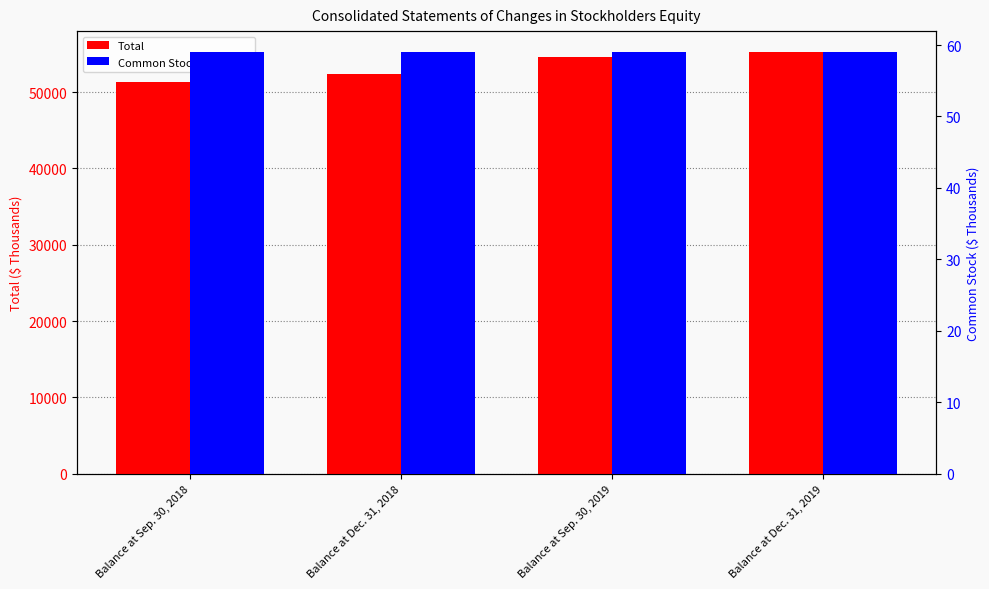

Between Balance at Sep. 30, 2018 and Balance at Dec. 31, 2018, which series saw the biggest shift?

Total